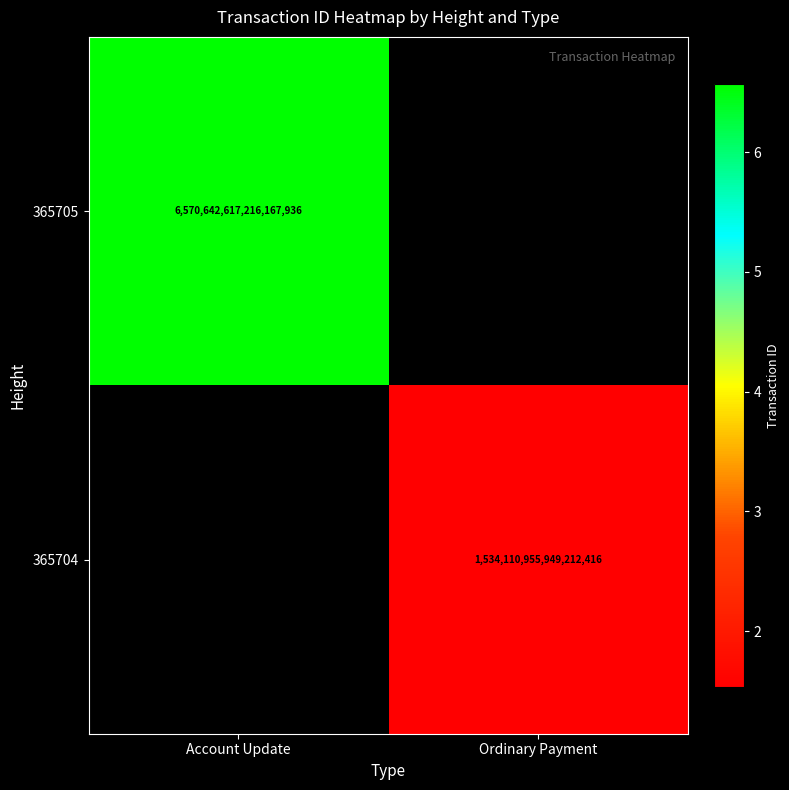

The 365705 series shows 6570642617216167936 at Account Update. True or false?

True